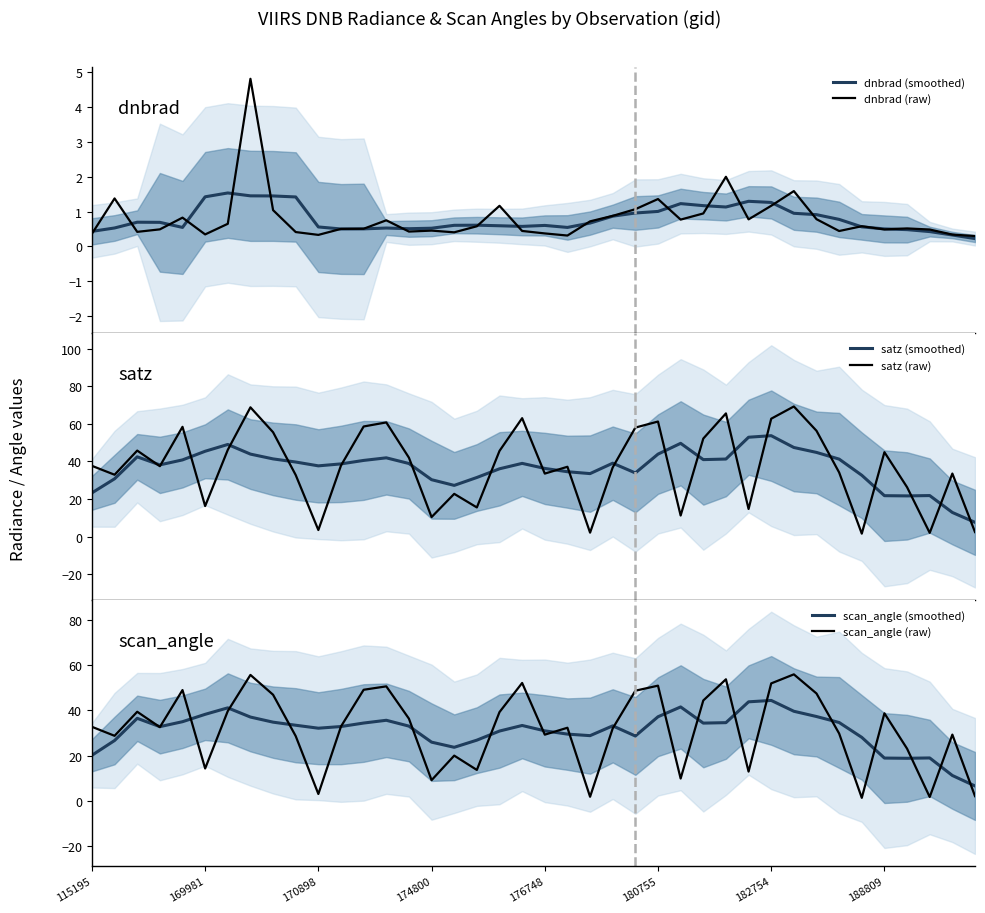

What is the sum of all dnbrad (smoothed) values?

31.6